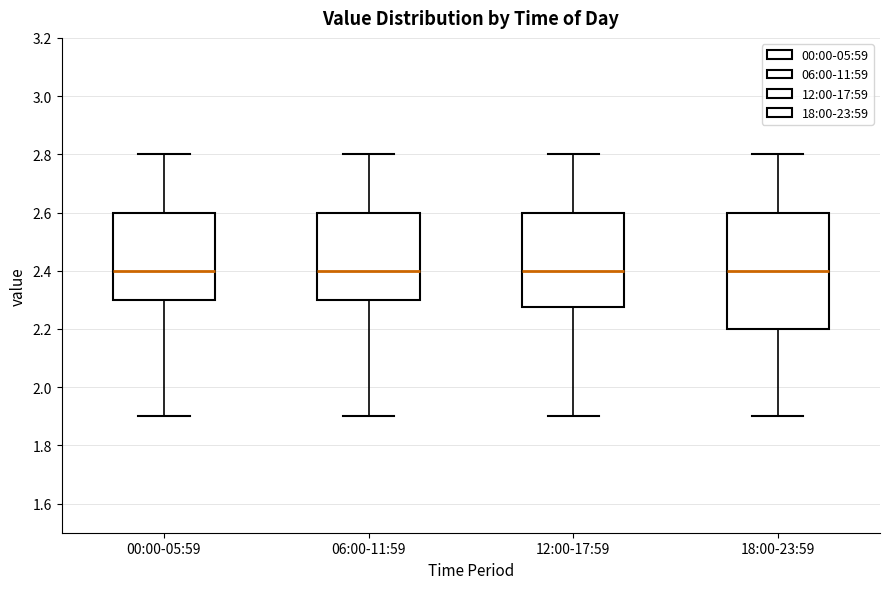

Where does the median line of the box for 00:00-05:59 sit on the y-axis? The values are not printed on the chart, so give them approximately, as read against the axis.

2.40